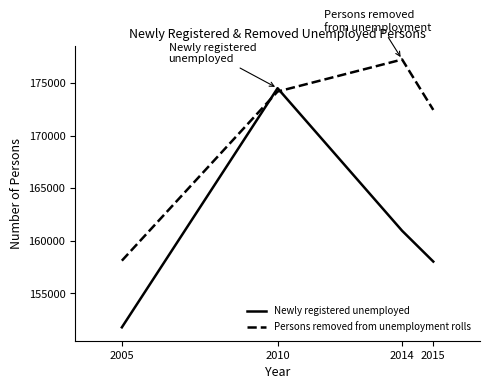

List the series in order of their peak value, lowest first.

Newly registered unemployed, Persons removed from unemployment rolls